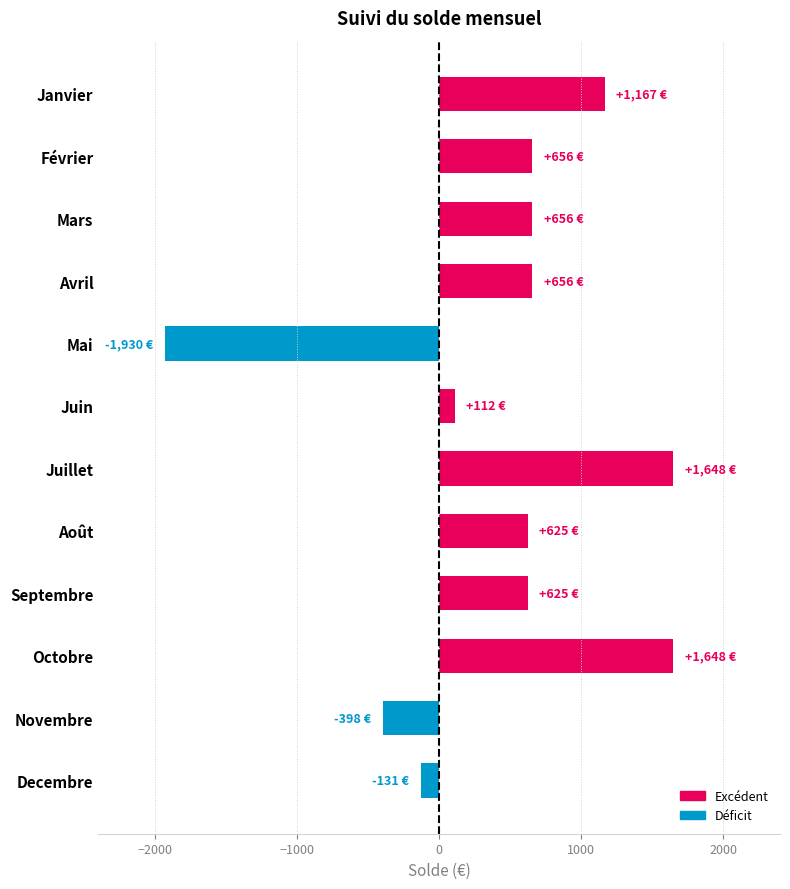

How many data points are less than 655?

6